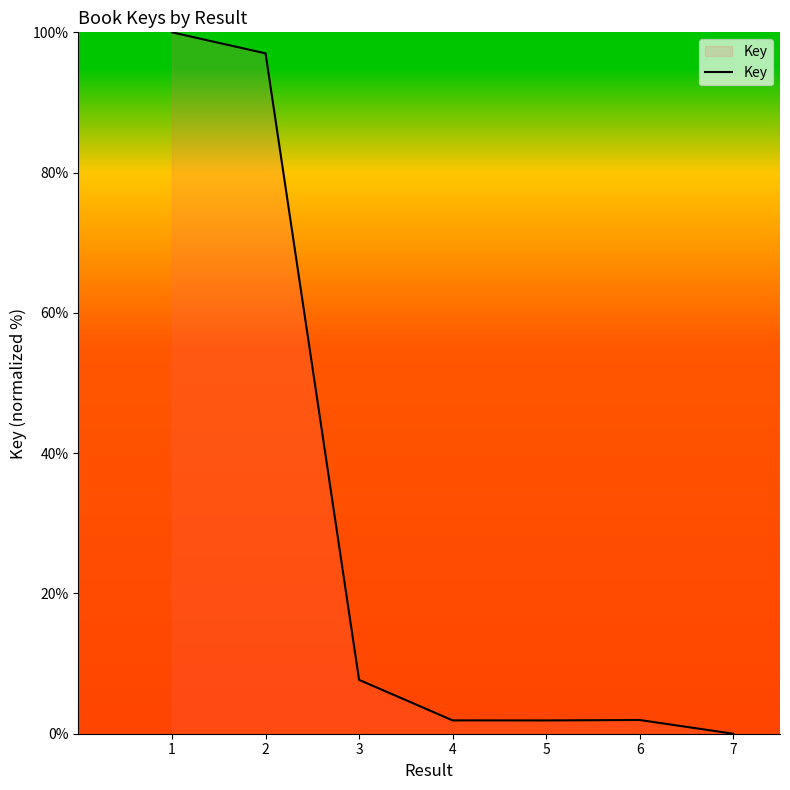

What is the difference between the second highest and second lowest values?

95.1